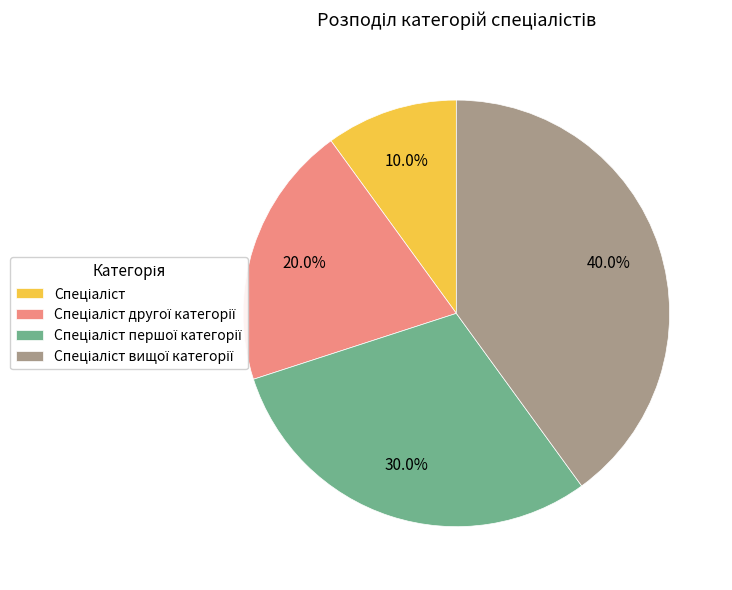

Is there a majority slice in this chart?

No